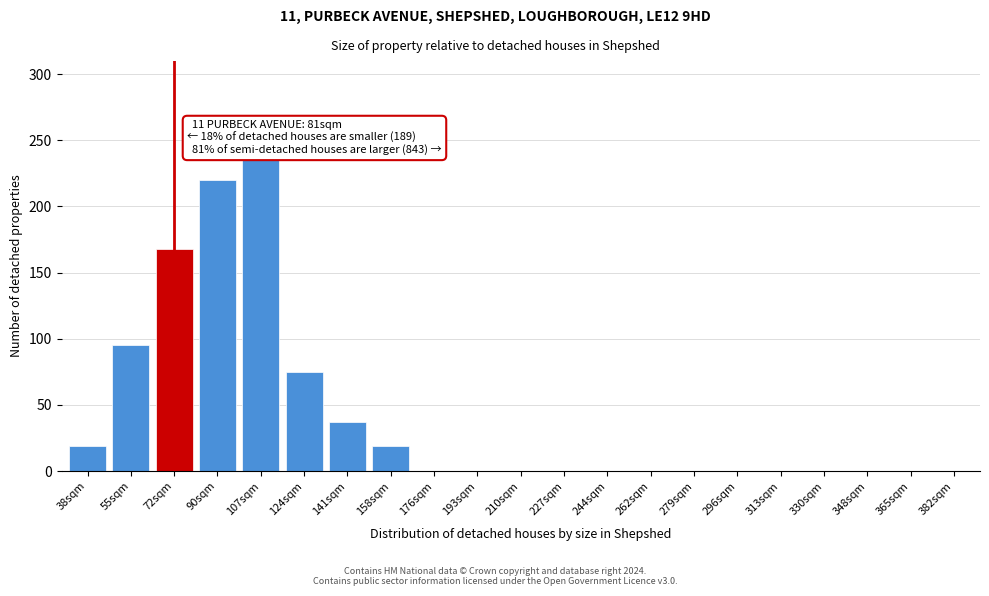

Reading left to right, extract all data points from this chart.

38sqm=19	55sqm=95	72sqm=168	90sqm=220	107sqm=235	124sqm=75	141sqm=37	158sqm=19	176sqm=0	193sqm=0	210sqm=0	227sqm=0	244sqm=0	262sqm=0	279sqm=0	296sqm=0	313sqm=0	330sqm=0	348sqm=0	365sqm=0	382sqm=0